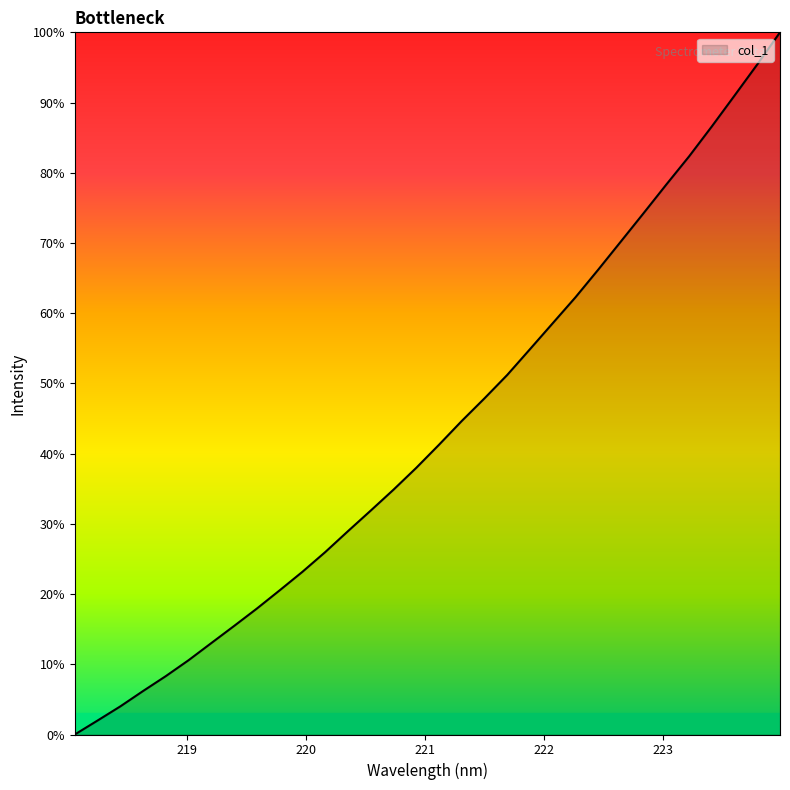

What is the maximum value shown in the chart?

100.0